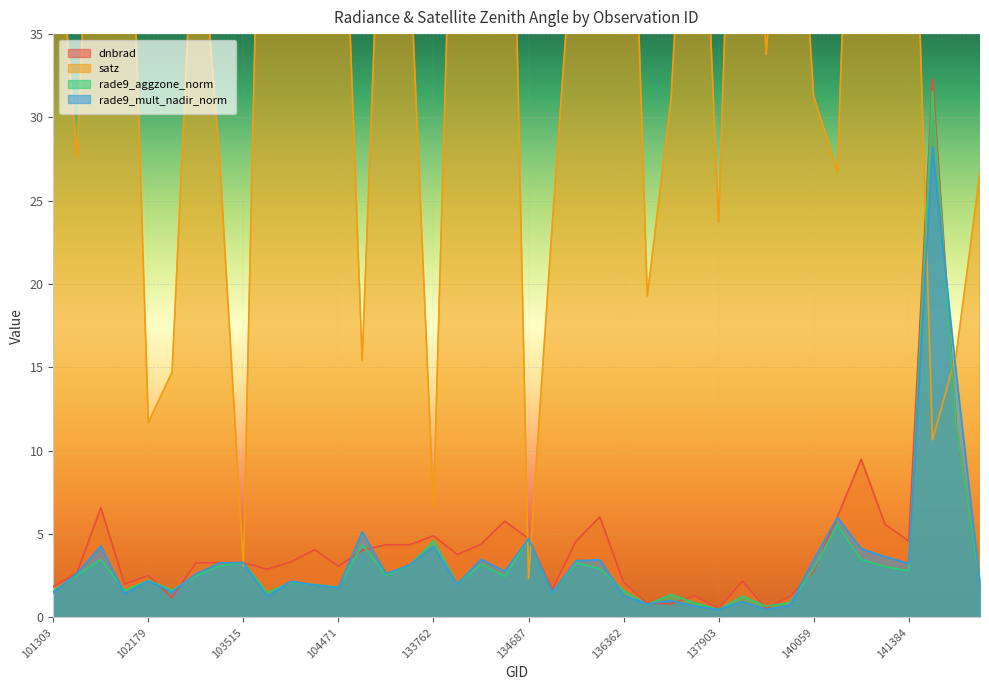

What is the difference between the second highest and minimum values in the satz series?

66.1